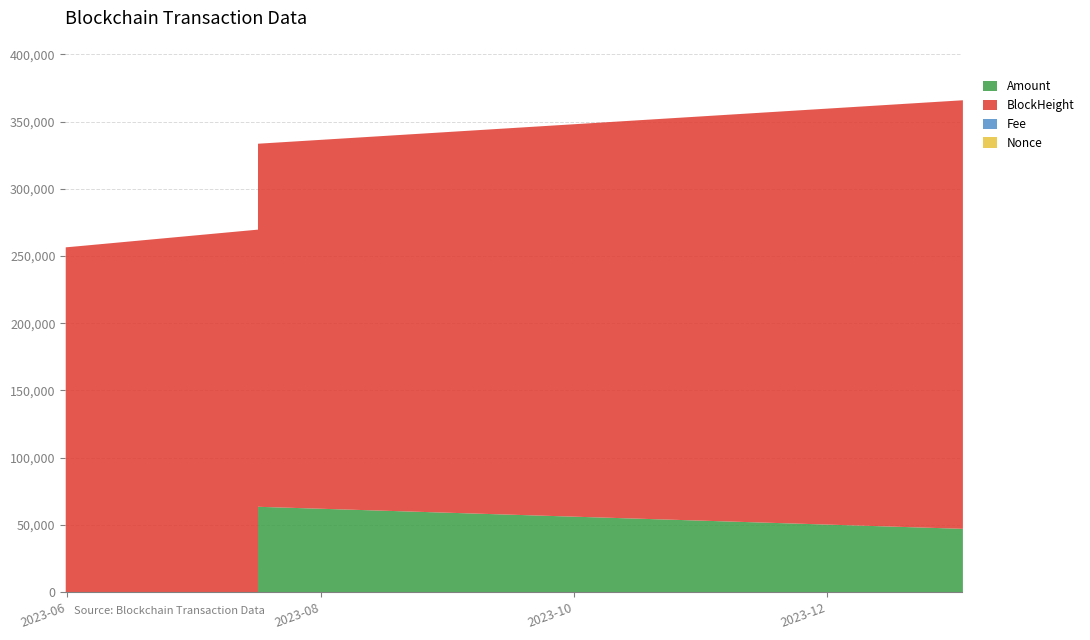

What is the sum of the Fee values at 2023-05-31 11:54:00 and 2023-06-05 09:54:00?

0.1